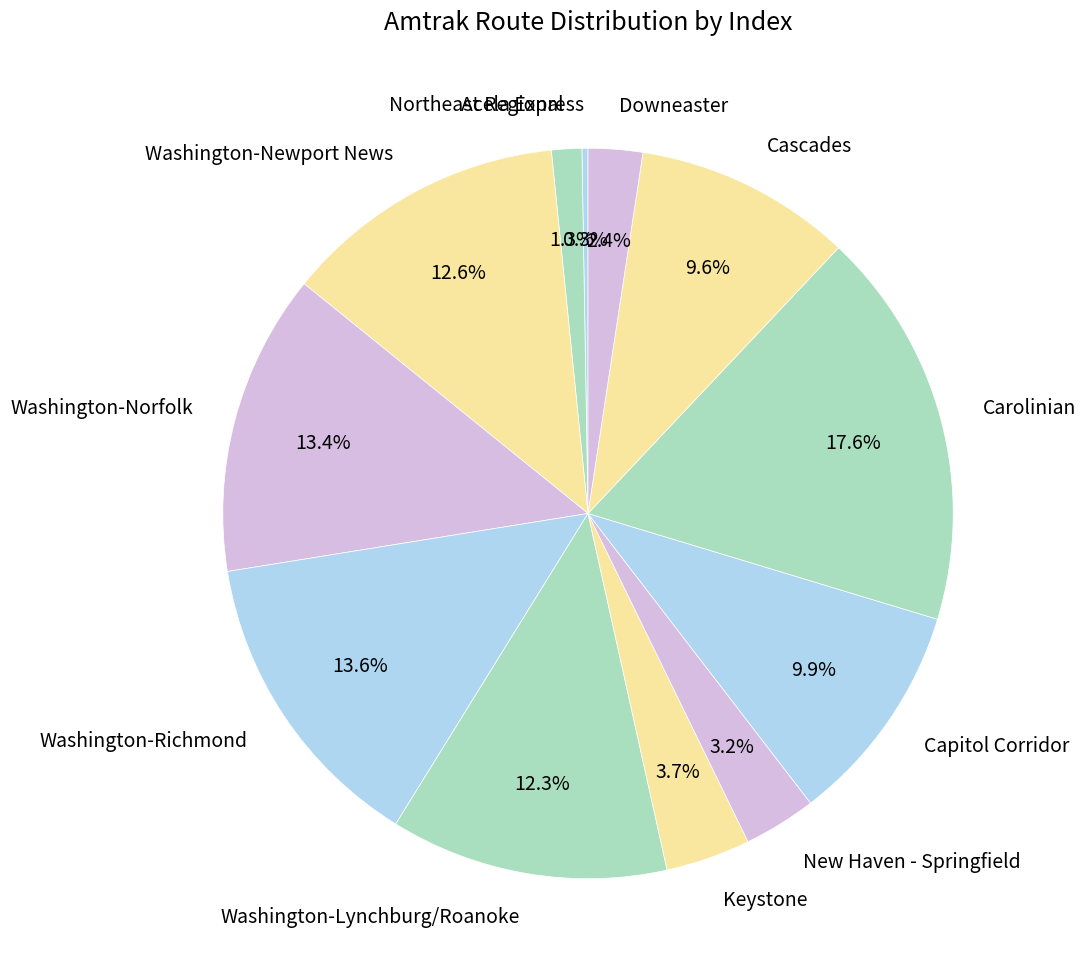

Which slice is the largest?

Carolinian